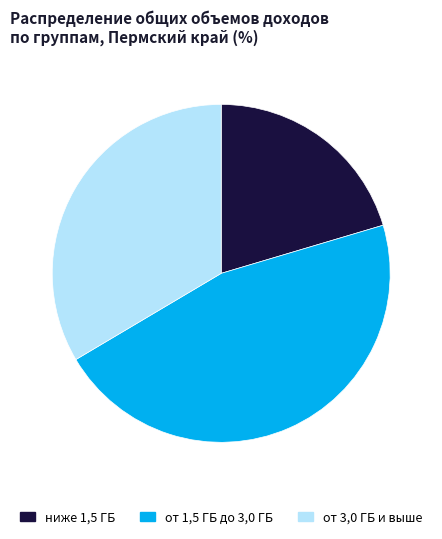

Is there any slice that represents more than half of the pie?

No